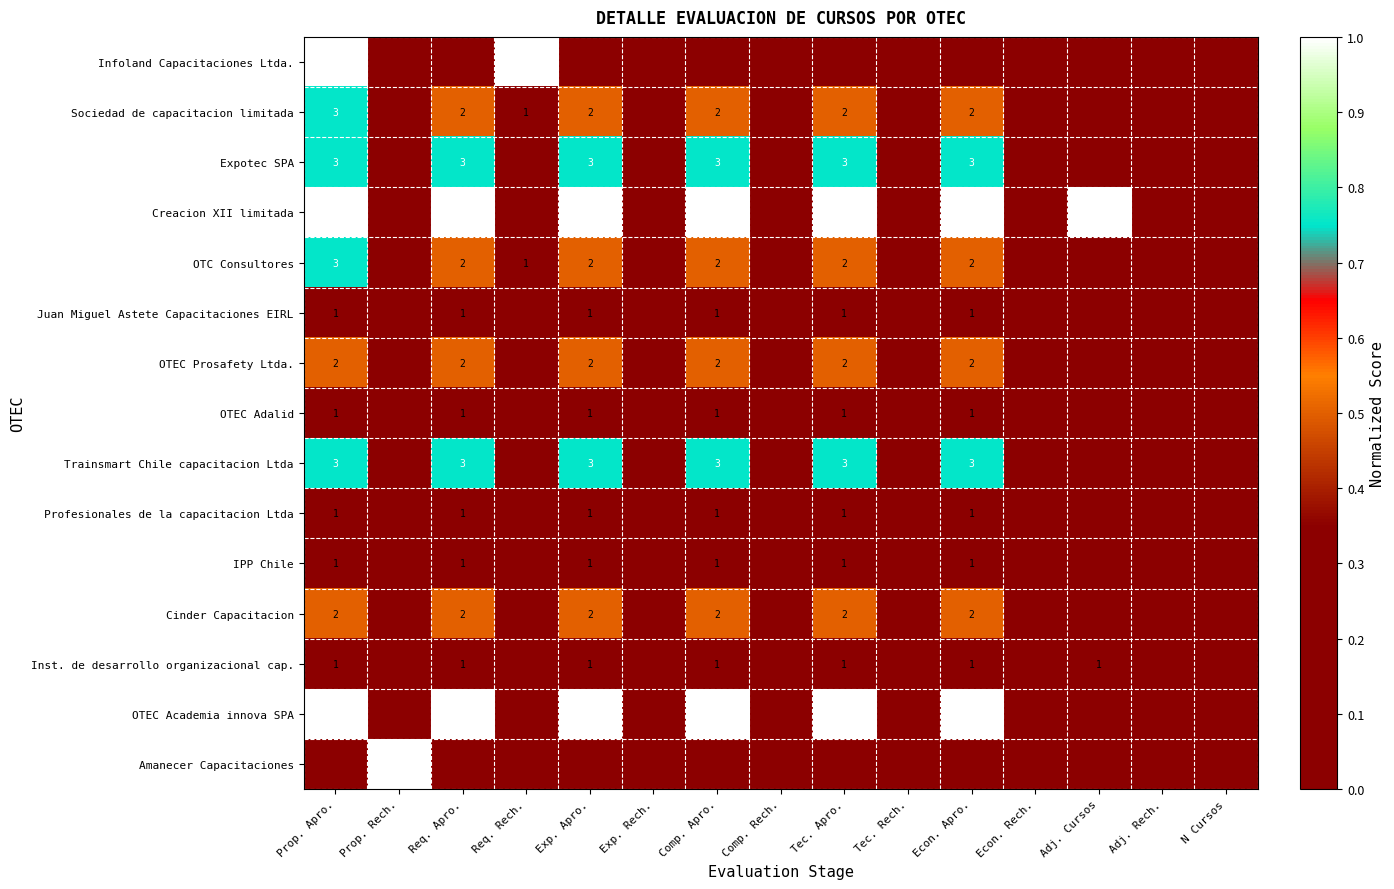

The OTEC Adalid series shows 1 at Tec. Apro.. True or false?

True